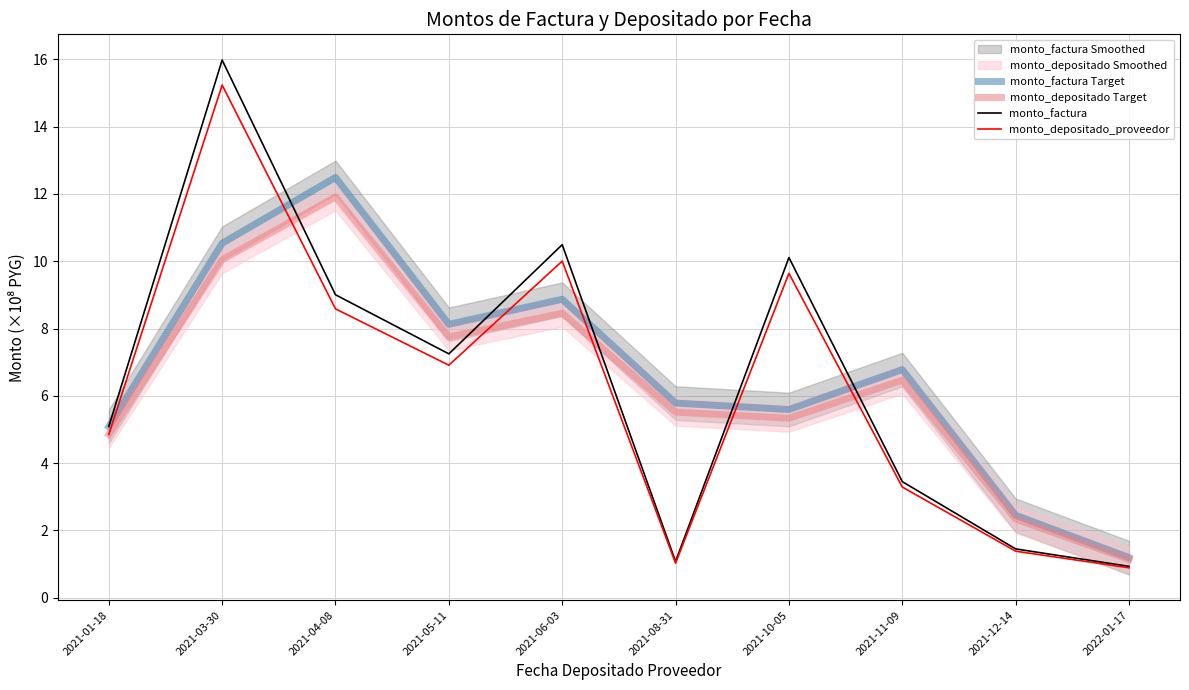

What is the sum of the monto_depositado_proveedor values at 2021-11-09 and 2021-10-05?

12.9